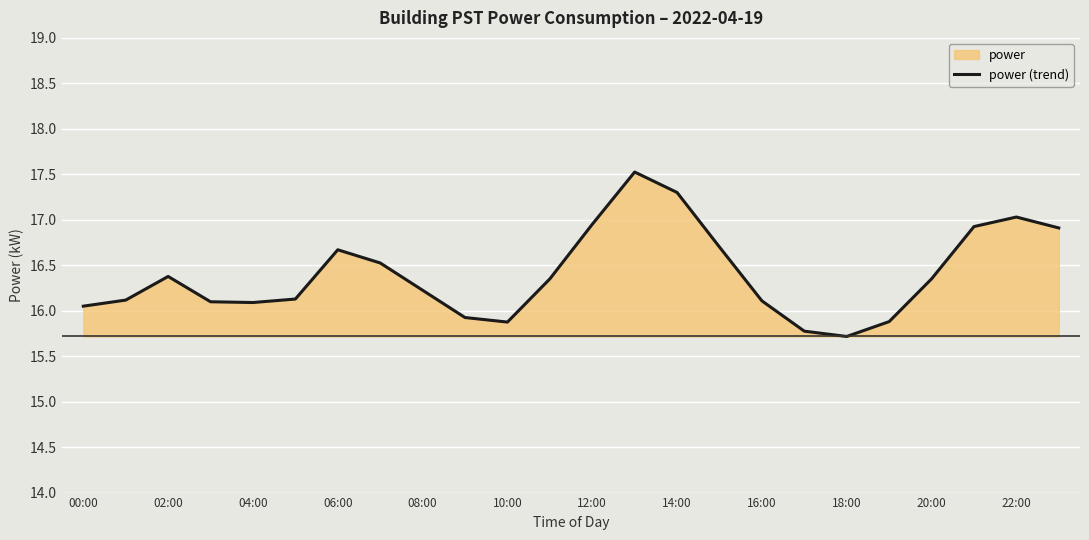

What is the maximum value shown in the chart?

17.5